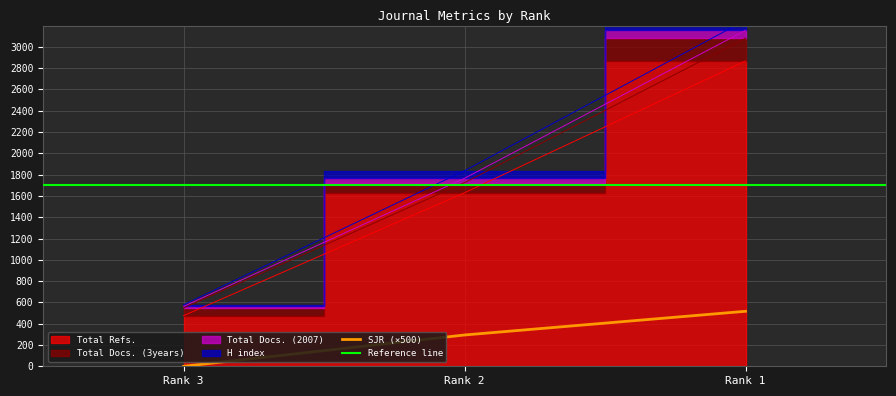

What is the maximum value for SJR (×500)?

516.5